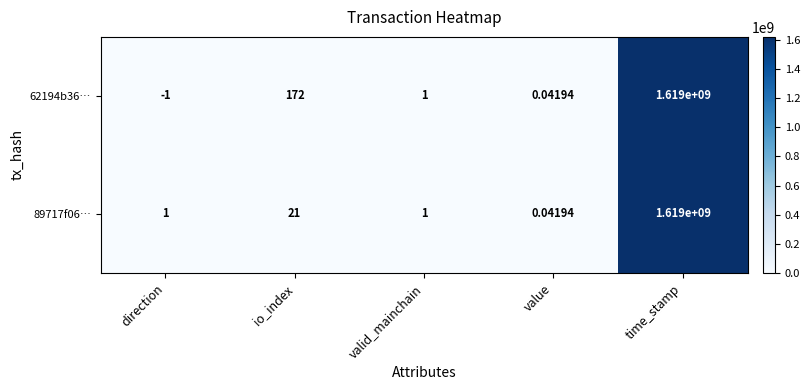

At which category is the sum across all series the highest?

time_stamp